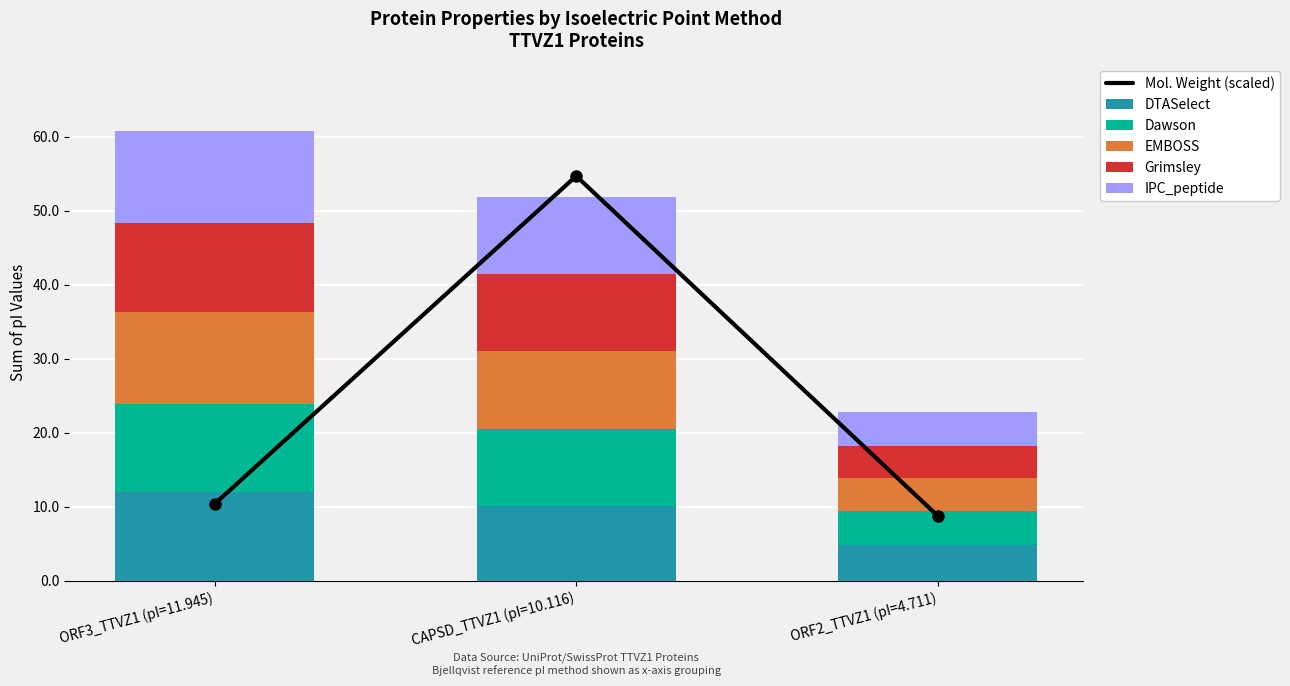

What is the approximate value of EMBOSS at ORF2_TTVZ1 (pI=4.711)?

4.5